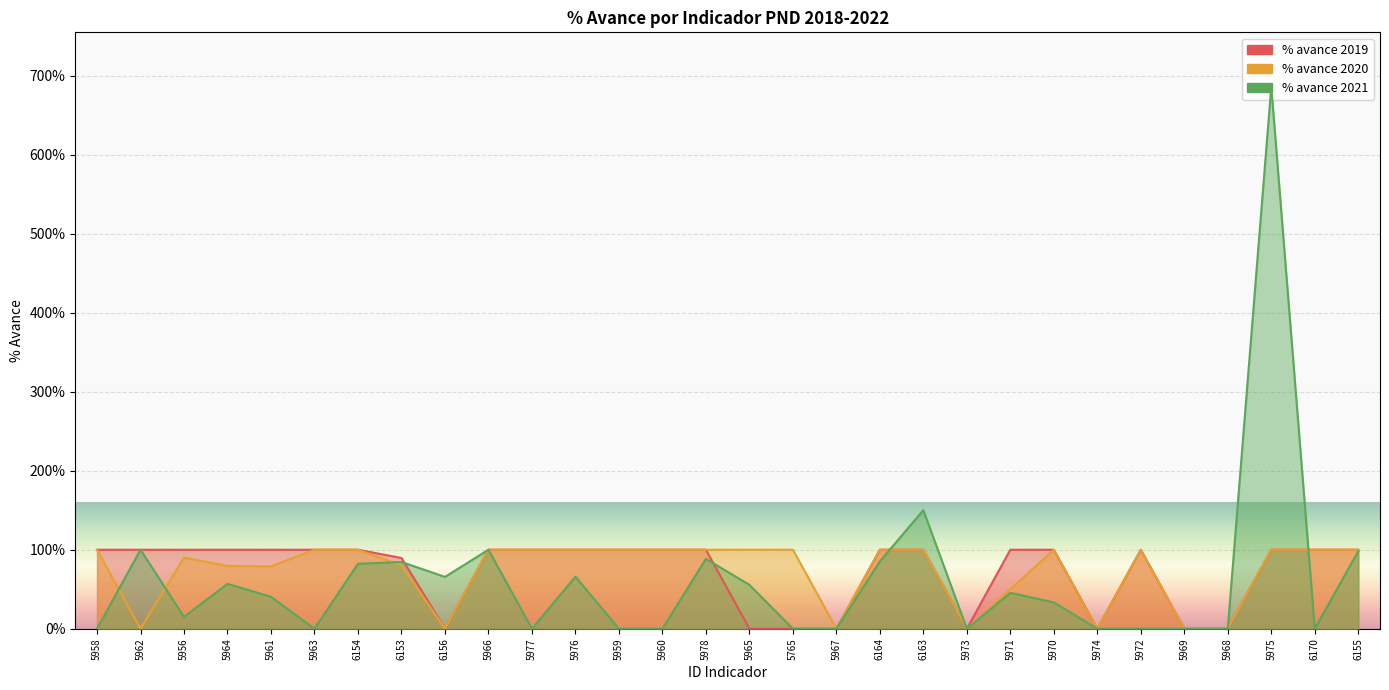

What position from the left is 5971?

22